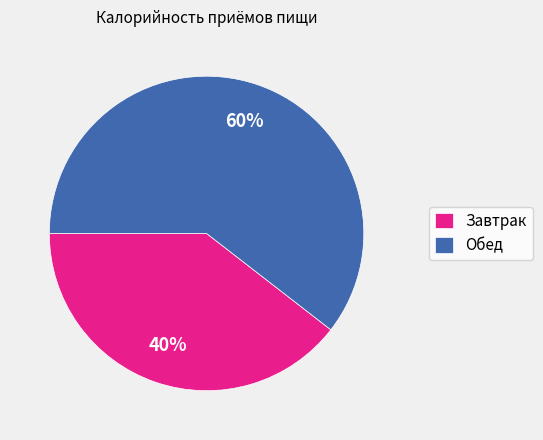

Is the sum of Обед and Завтрак greater than half?

Yes